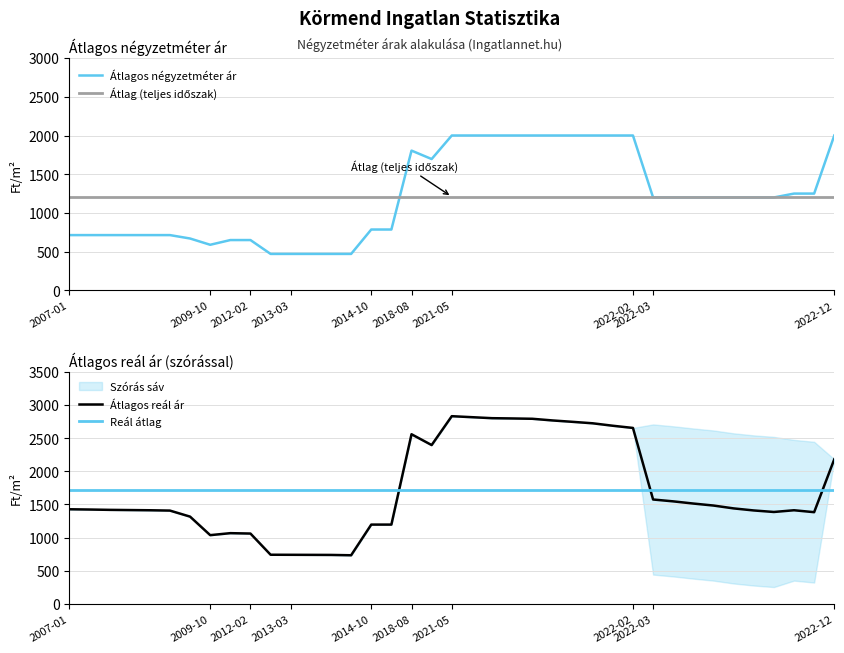

What is the difference between the second highest and minimum values in the Átlagos reál ár series?

2080.0